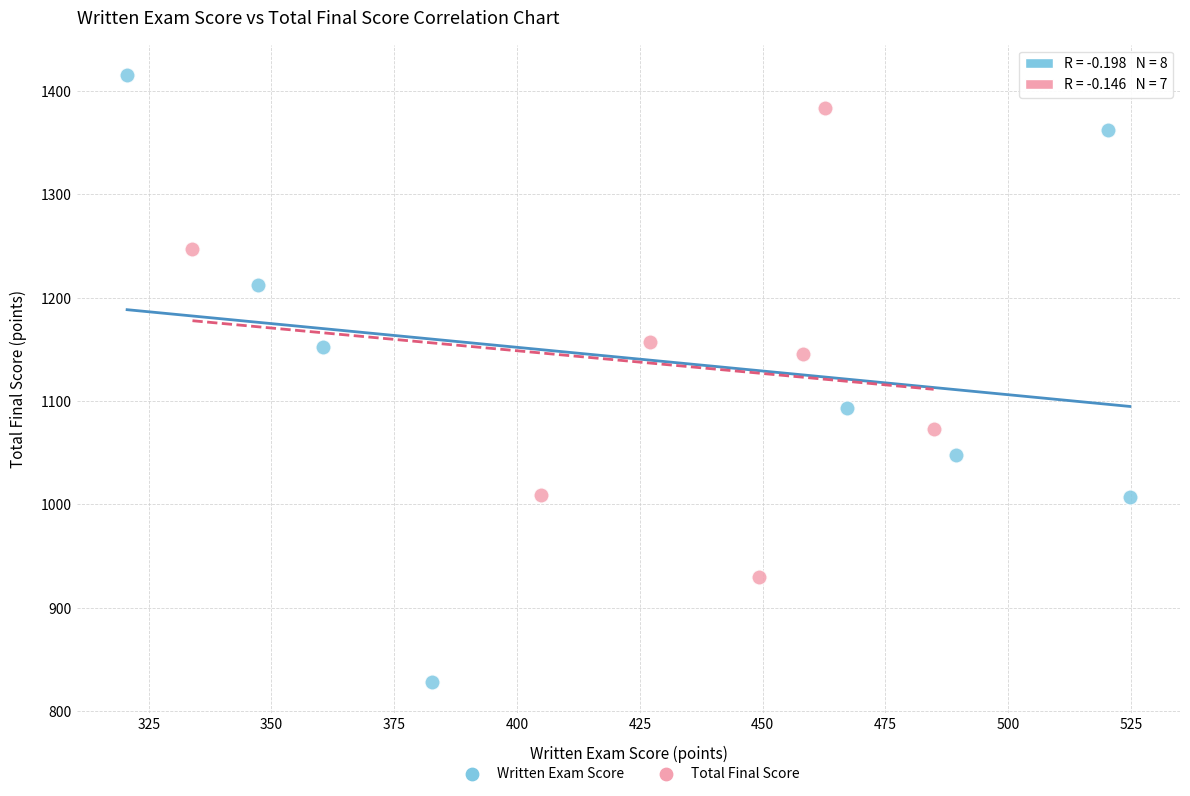

Which series contains the highest Y value?

Written Exam Score